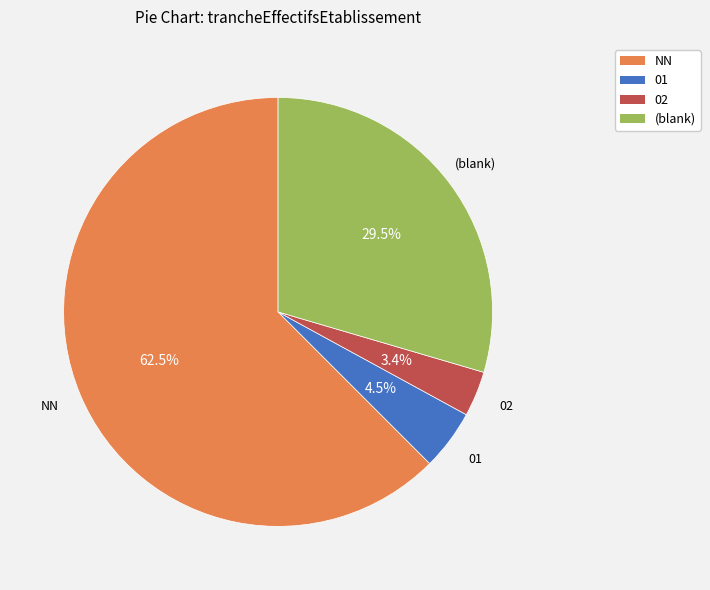

Do 01 and (blank) together represent more than half of the pie?

No